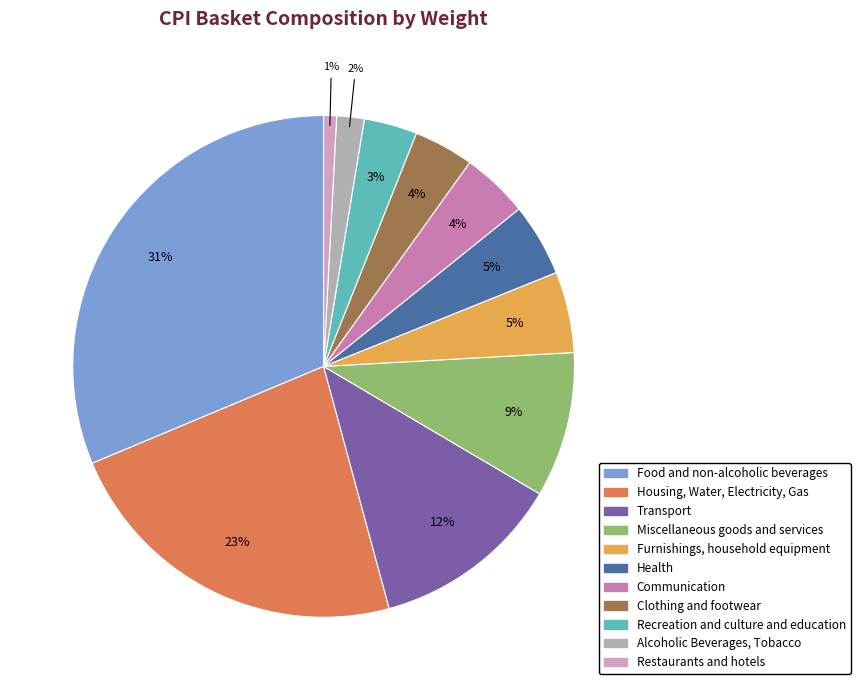

To the nearest percent, what is the difference between the Recreation and culture and education and Furnishings, household equipment slice percentages?

2%